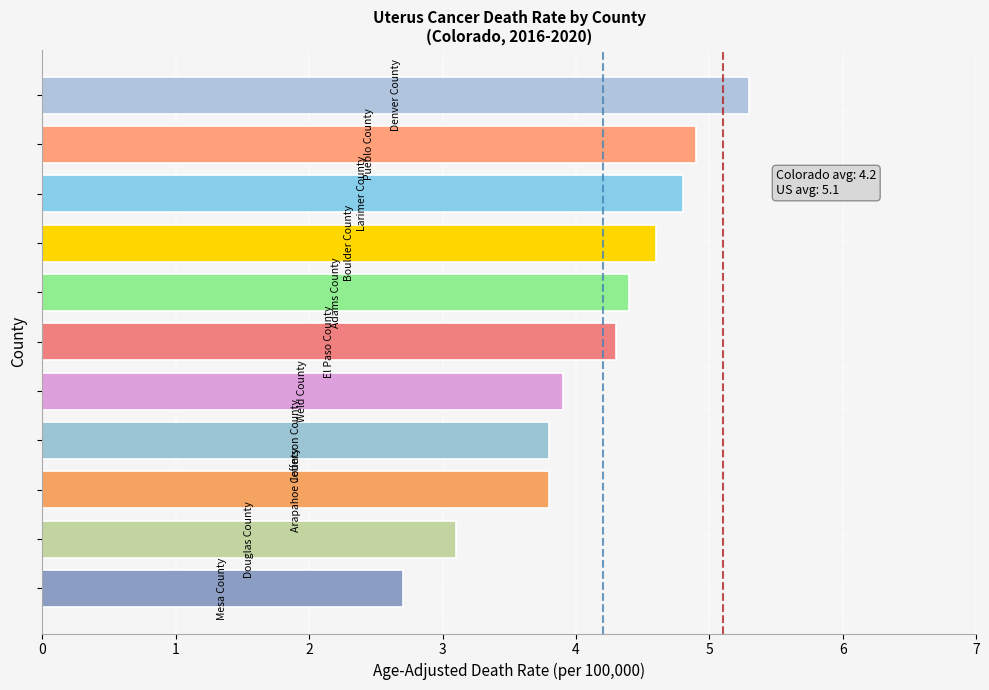

What is the minimum value shown in the chart?

2.7